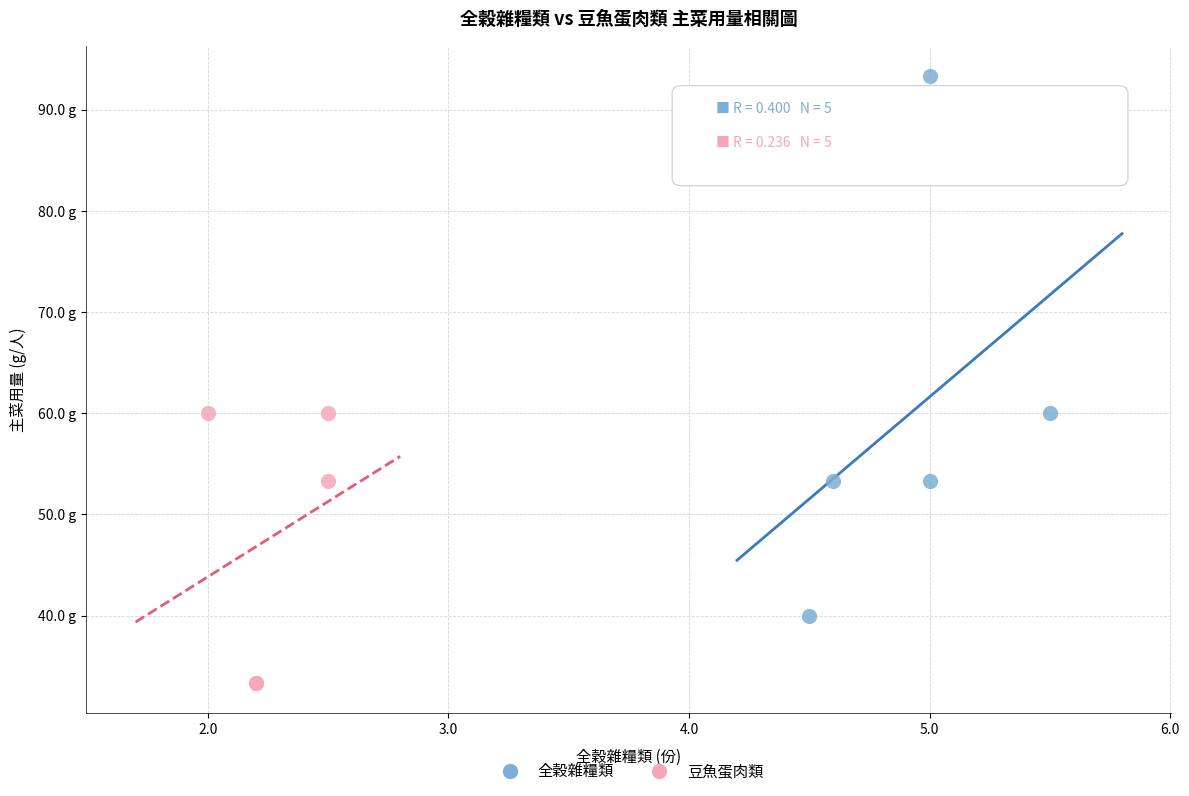

What are all the series names shown in the legend?

全穀雜糧類, 豆魚蛋肉類